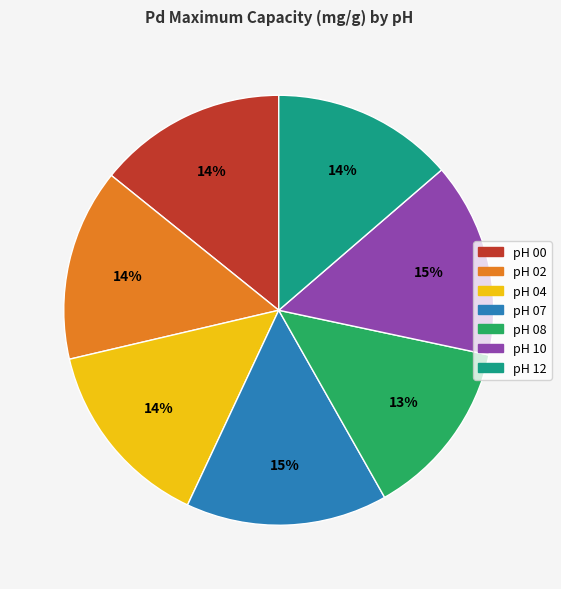

To the nearest percent, what percentage of the pie is pH 10?

15%